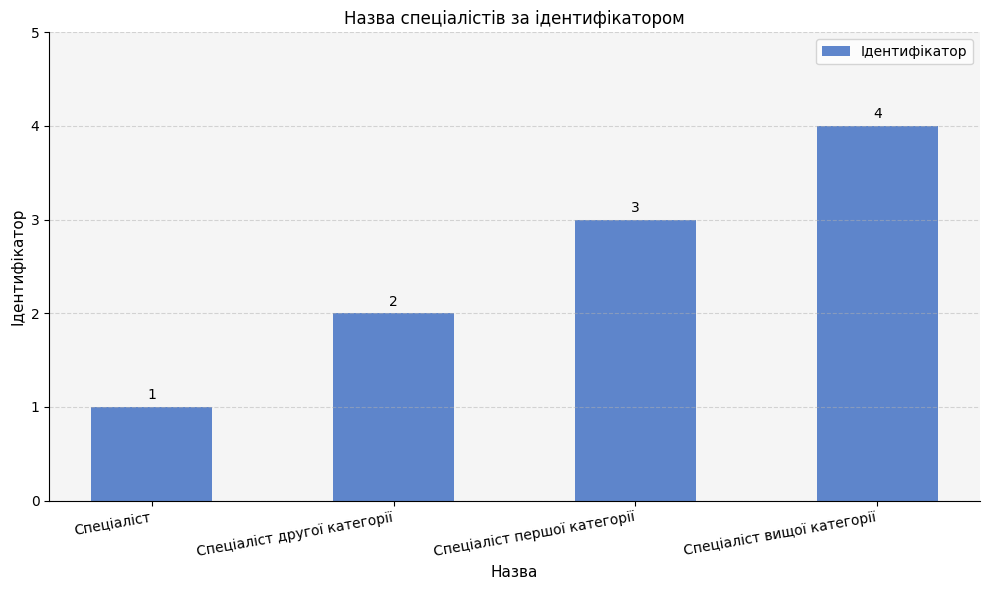

Which label corresponds to the smallest value in the chart?

Спеціаліст